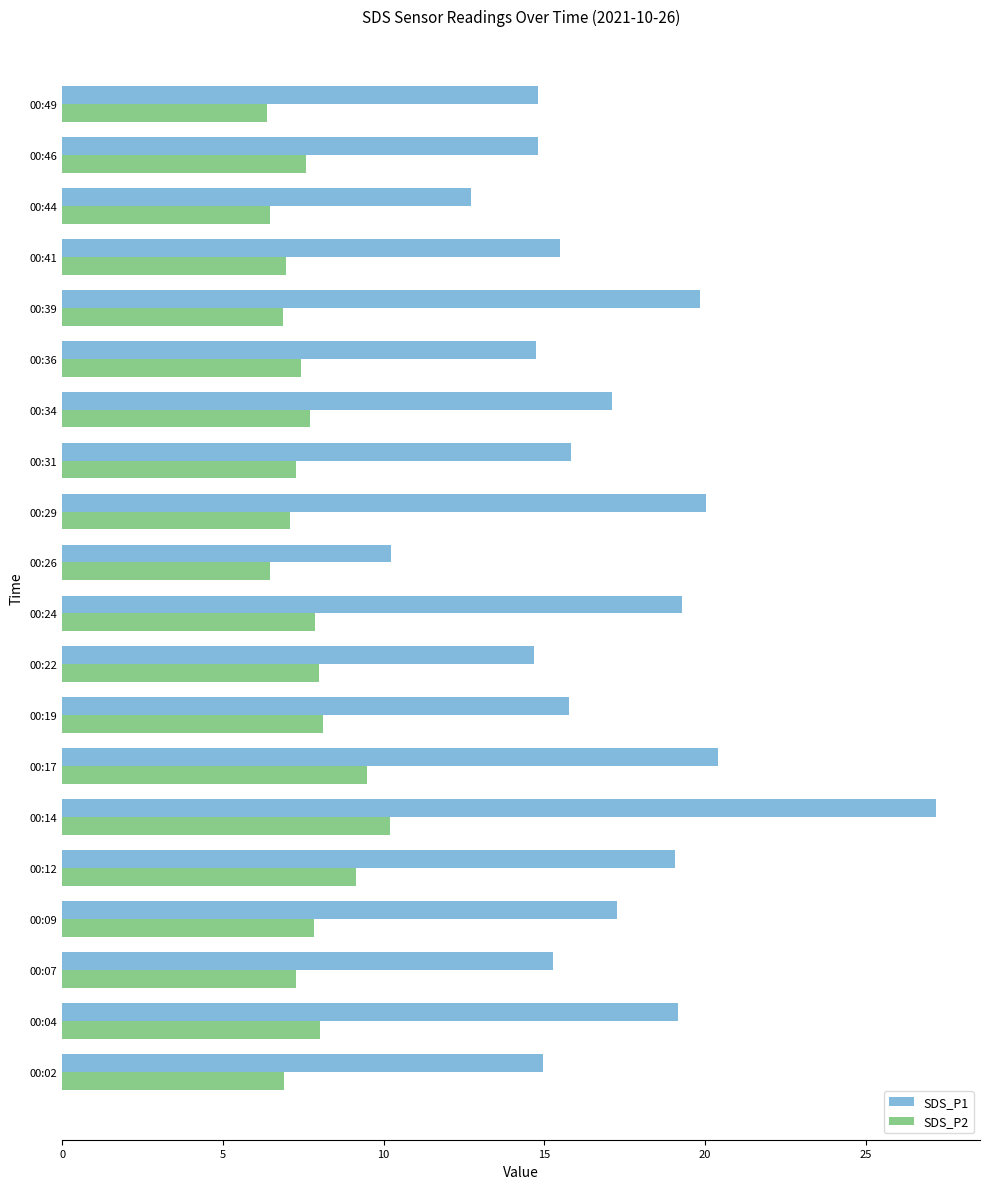

Between 00:04 and 00:36, which series saw the biggest shift?

SDS_P1